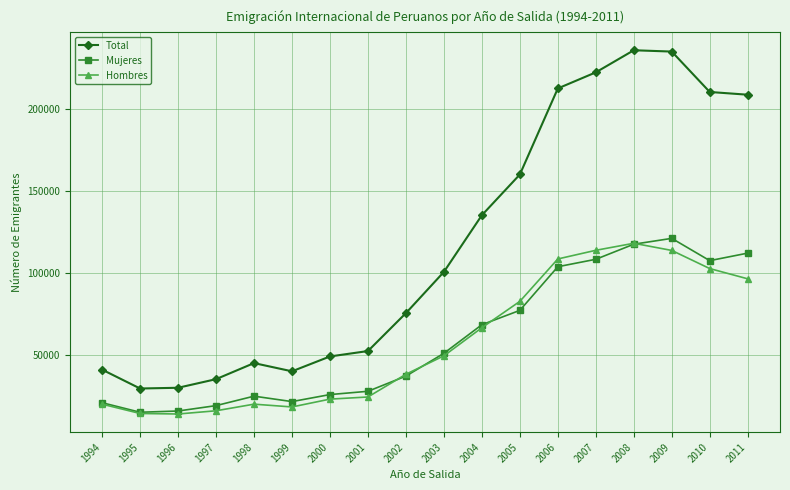

What is the difference between the maximum and minimum values in the Hombres series?

103876